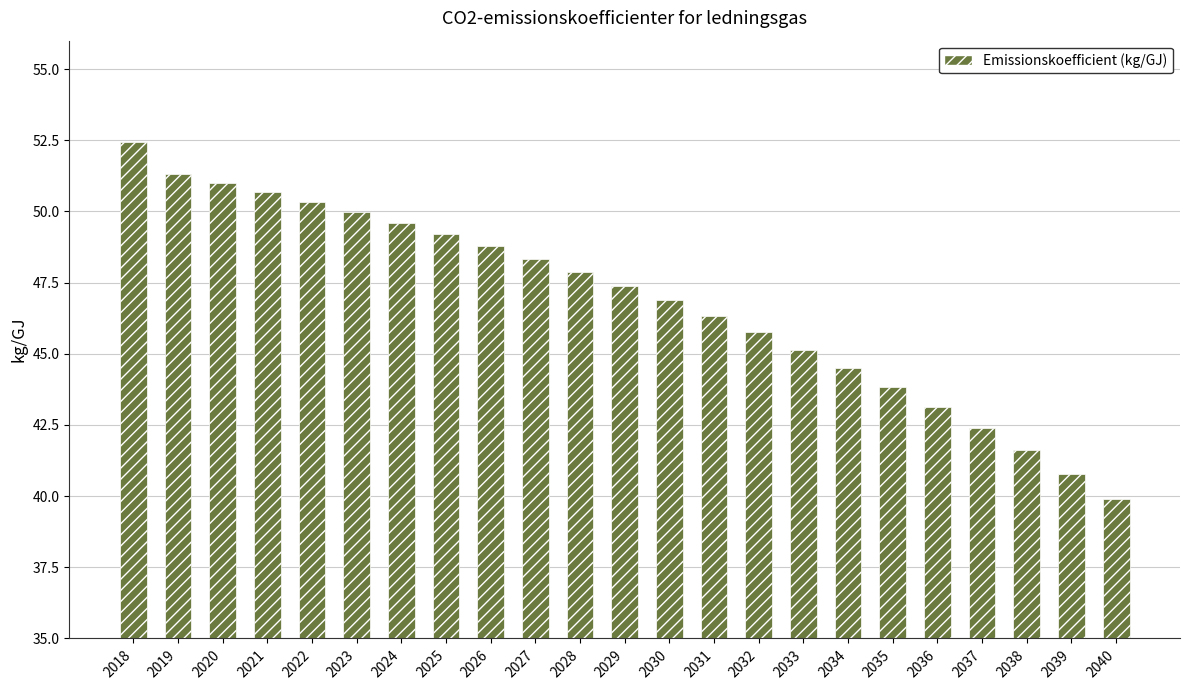

Which has a higher value, 2028 or 2034?

2028